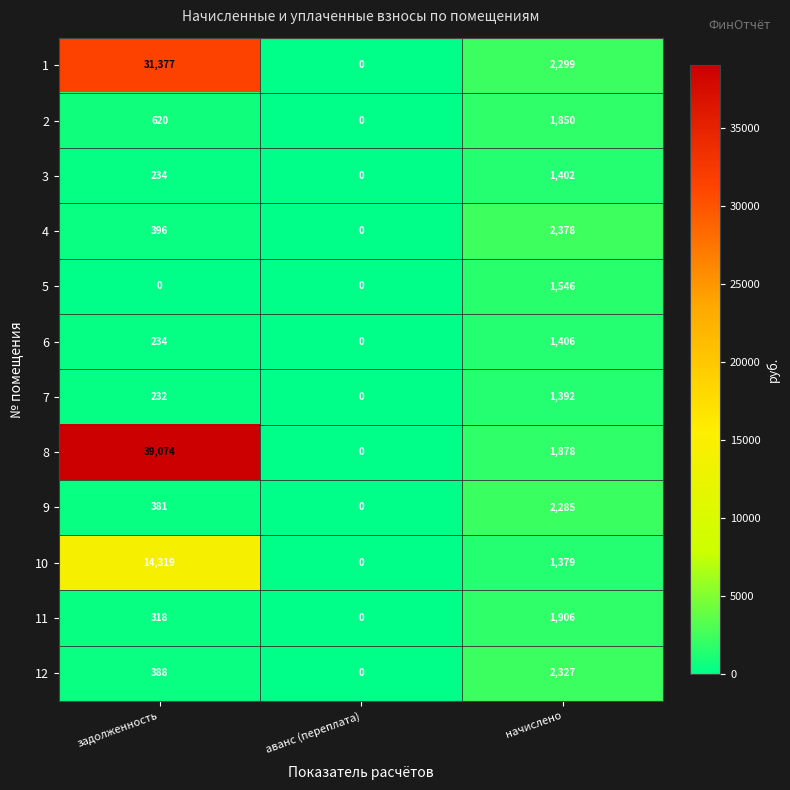

What is the difference between the 9 values at аванс (переплата) and задолженность?

381